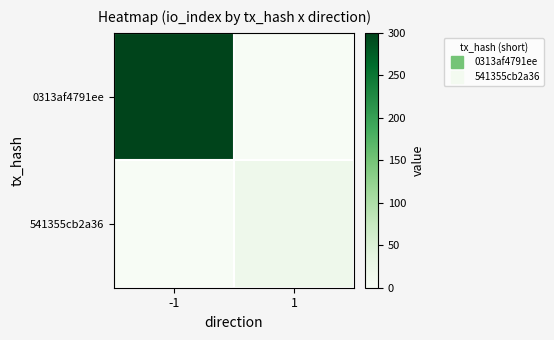

Reading right to left, transcribe all the data shown in this chart.

0313af4791ee: 1=0	-1=300
541355cb2a36: 1=18	-1=0